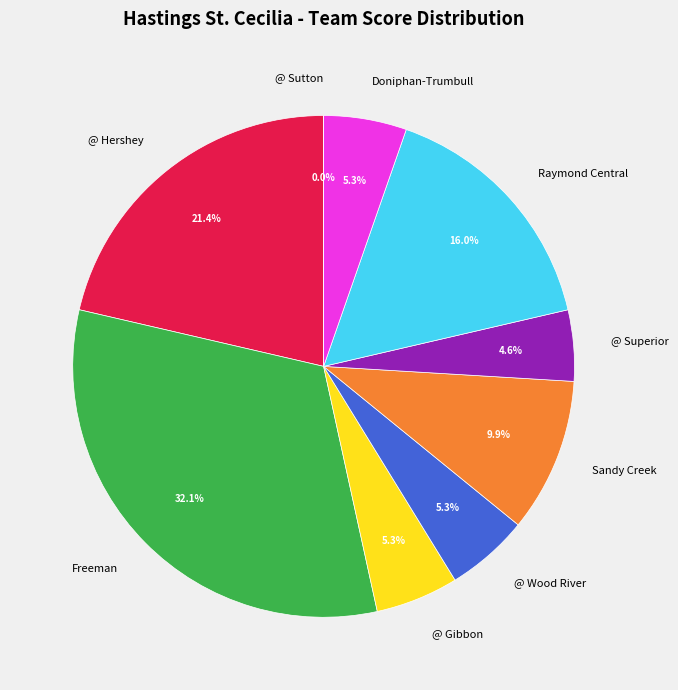

What percentage is the Doniphan-Trumbull slice, to the nearest percent?

5%